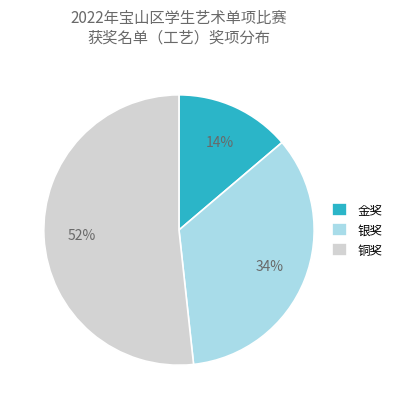

Between 银奖 and 金奖, which is larger?

银奖